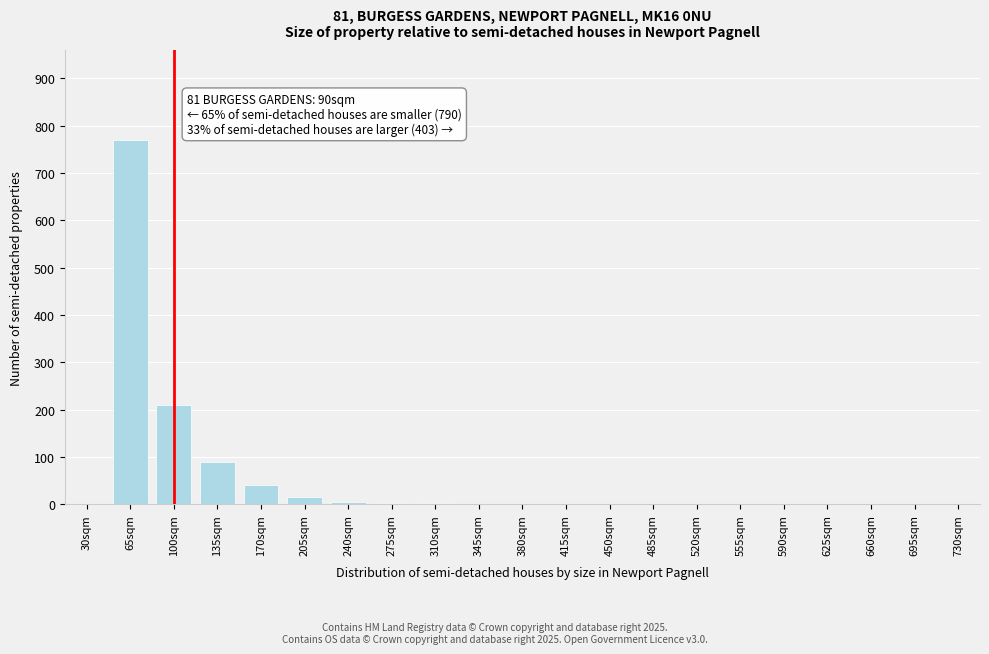

What is the greatest value displayed?

770